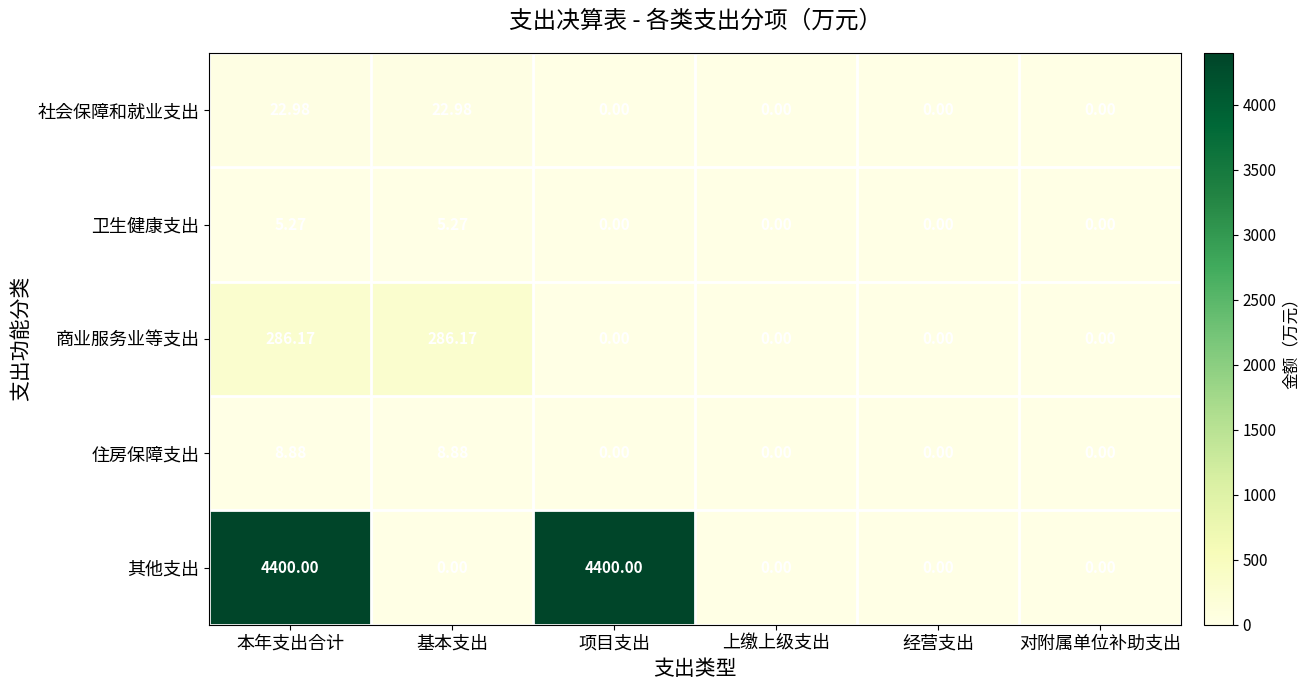

List the series in order of their peak value, highest first.

其他支出, 商业服务业等支出, 社会保障和就业支出, 住房保障支出, 卫生健康支出